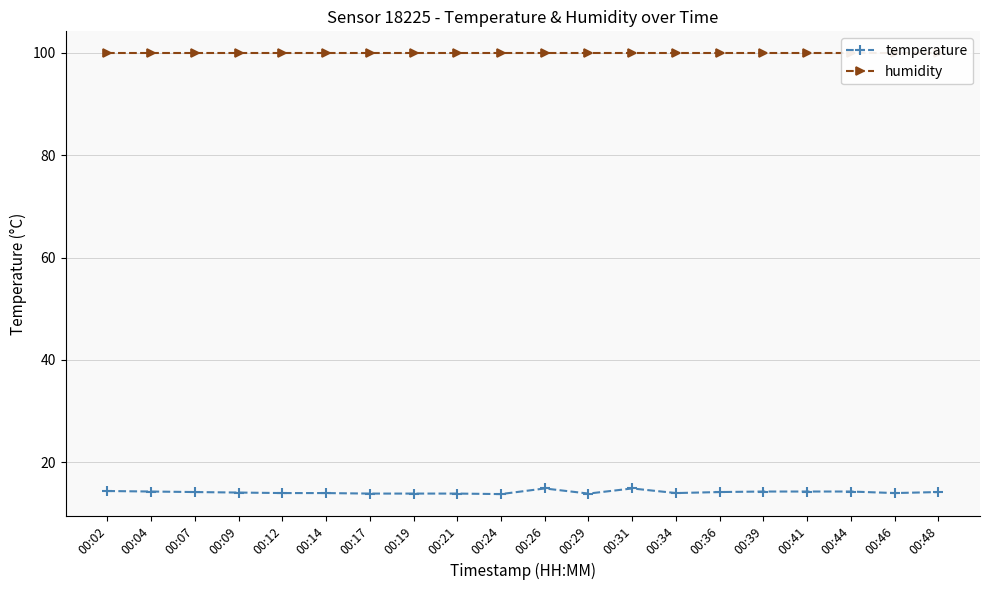

What is the total value across all series at 00:46?

113.9